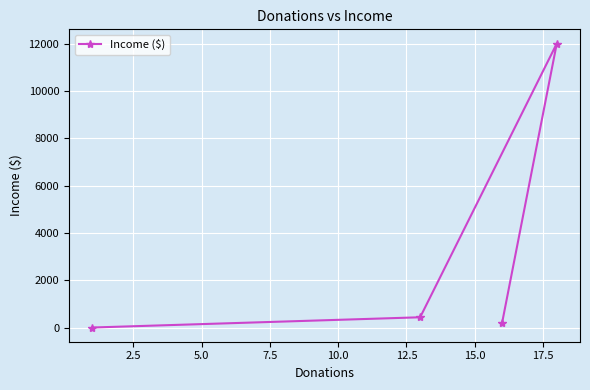

What is the maximum value shown in the chart?

12000.1